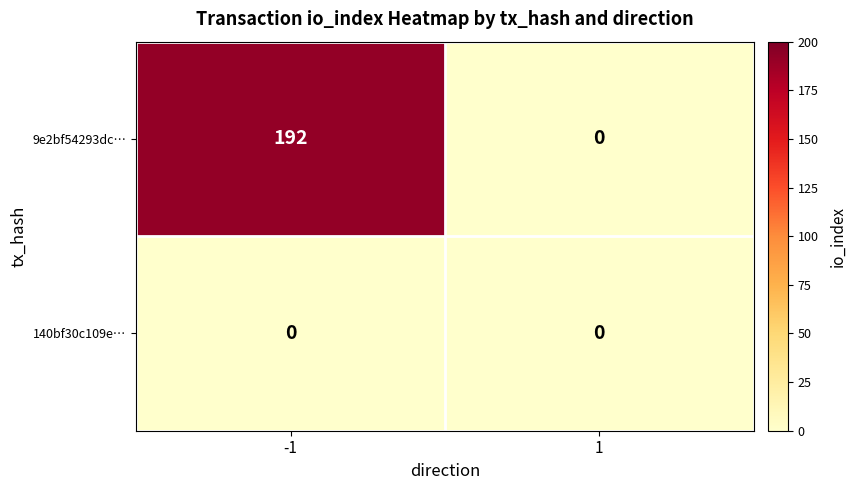

The 9e2bf54293dc… series shows -76 at 1. True or false?

False